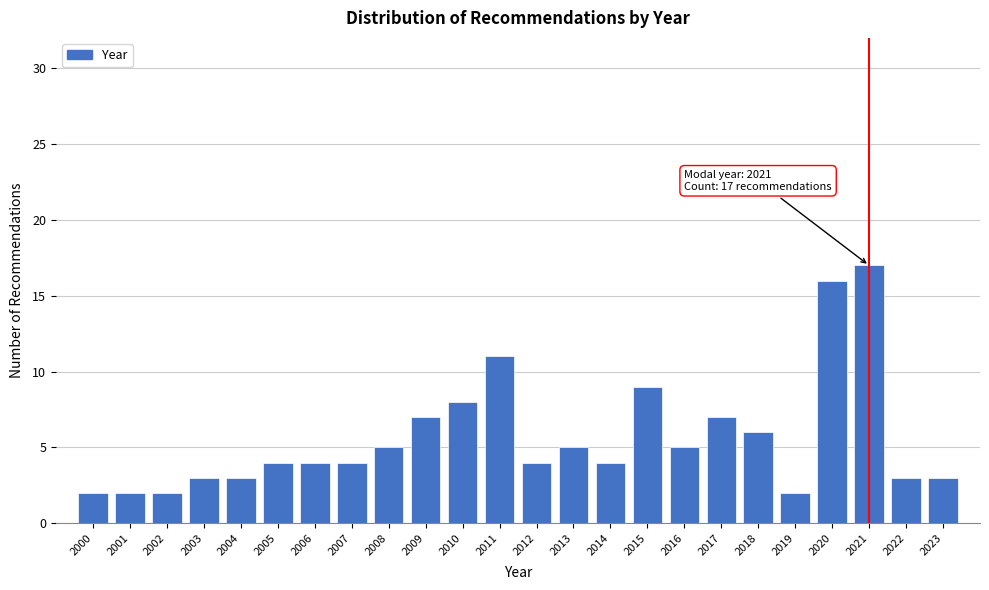

Reading right to left, transcribe all the data shown in this chart.

2023=3	2022=3	2021=17	2020=16	2019=2	2018=6	2017=7	2016=5	2015=9	2014=4	2013=5	2012=4	2011=11	2010=8	2009=7	2008=5	2007=4	2006=4	2005=4	2004=3	2003=3	2002=2	2001=2	2000=2